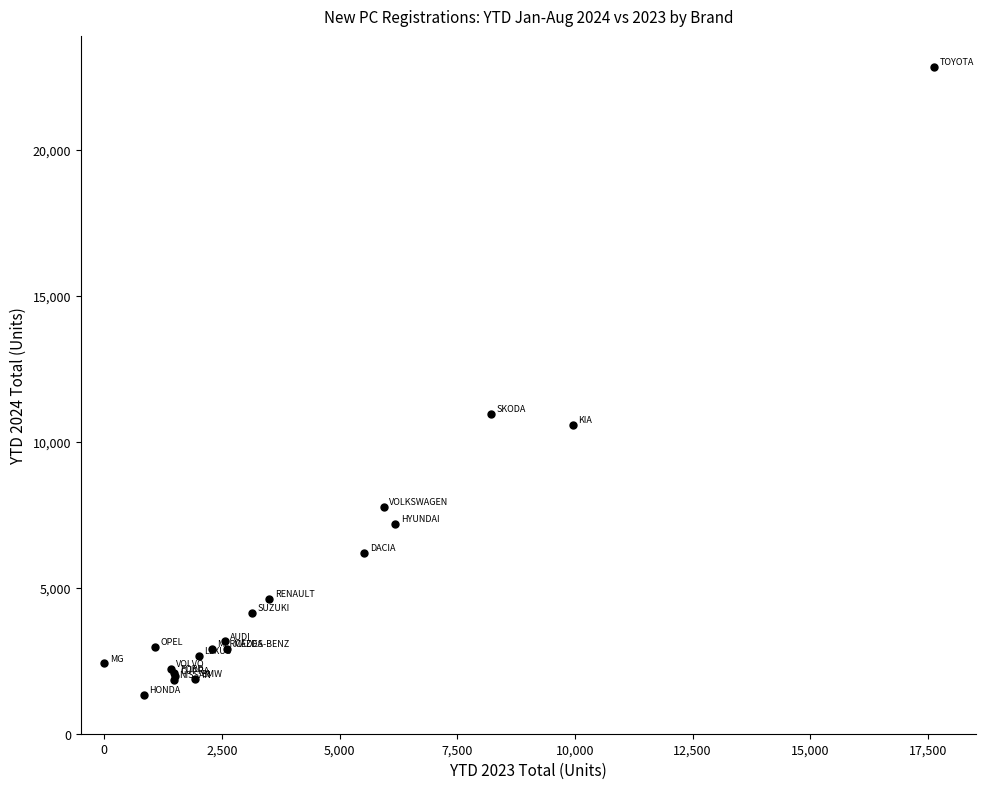

What Y value in the scatter plot is closest to 12084?

10961